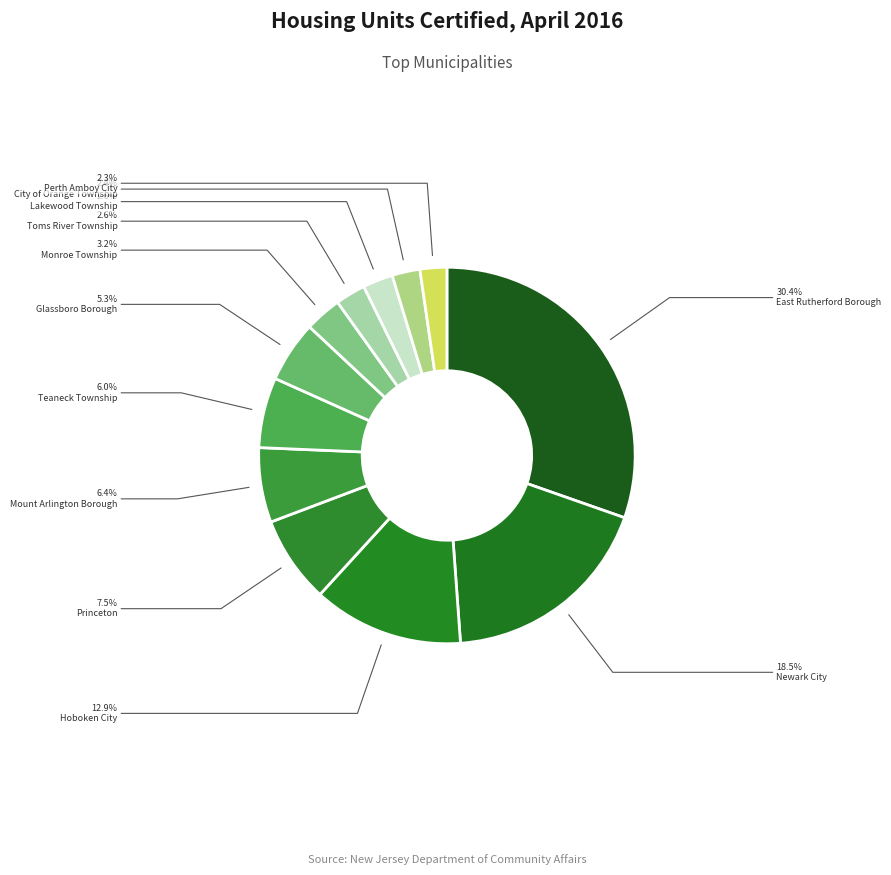

Count the number of slices in the pie.

12